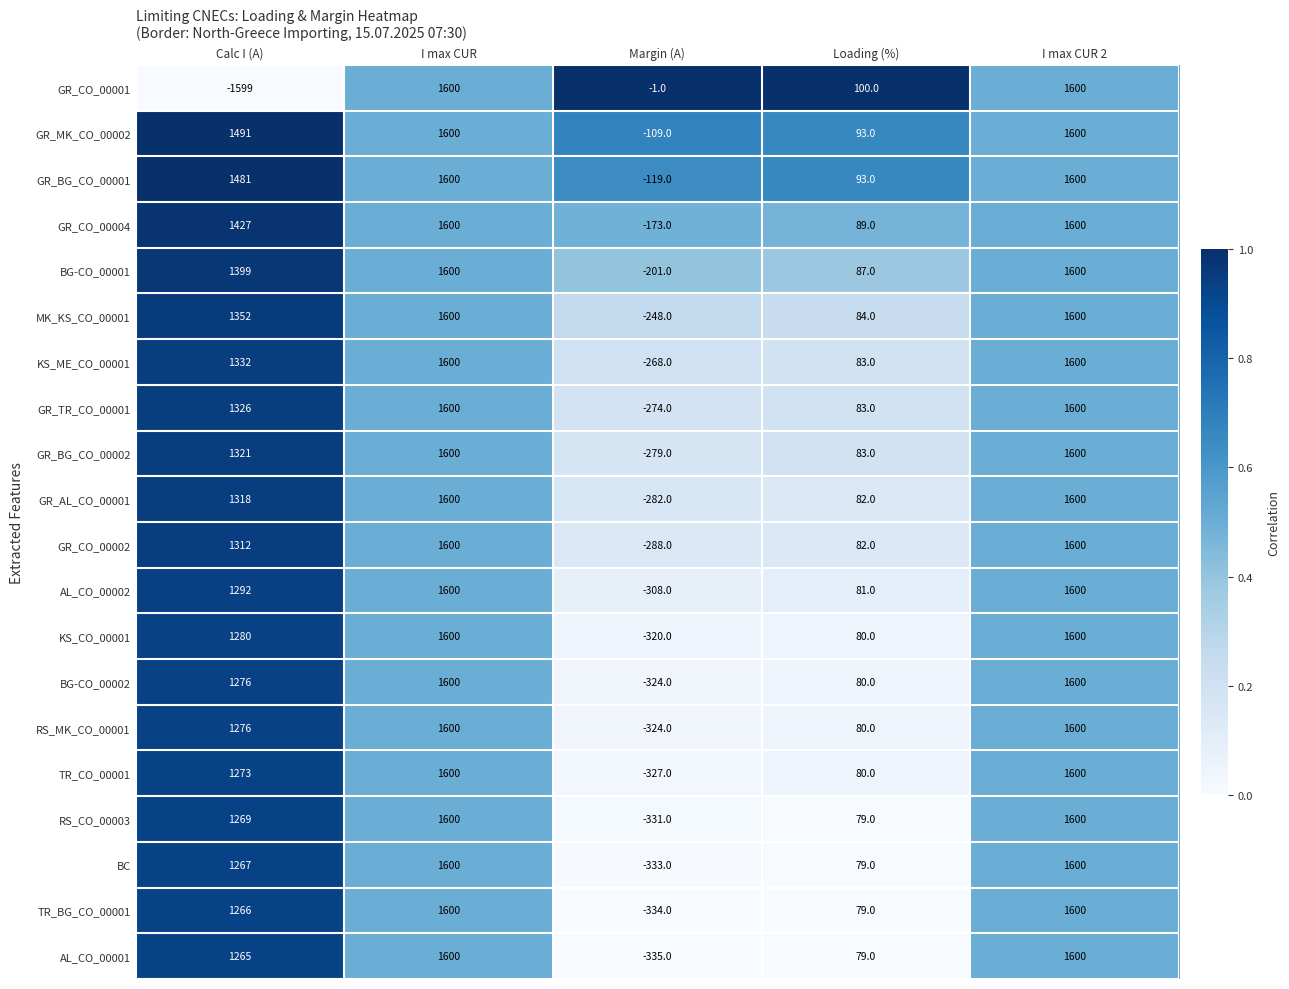

What is the approximate value of GR_AL_CO_00001 at Calc I (A)?

1318